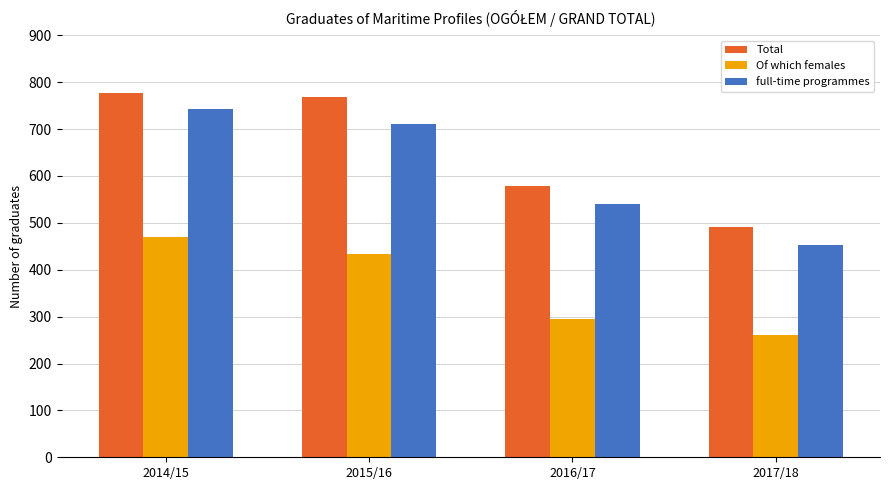

What is the sum of all Of which females values?

1459